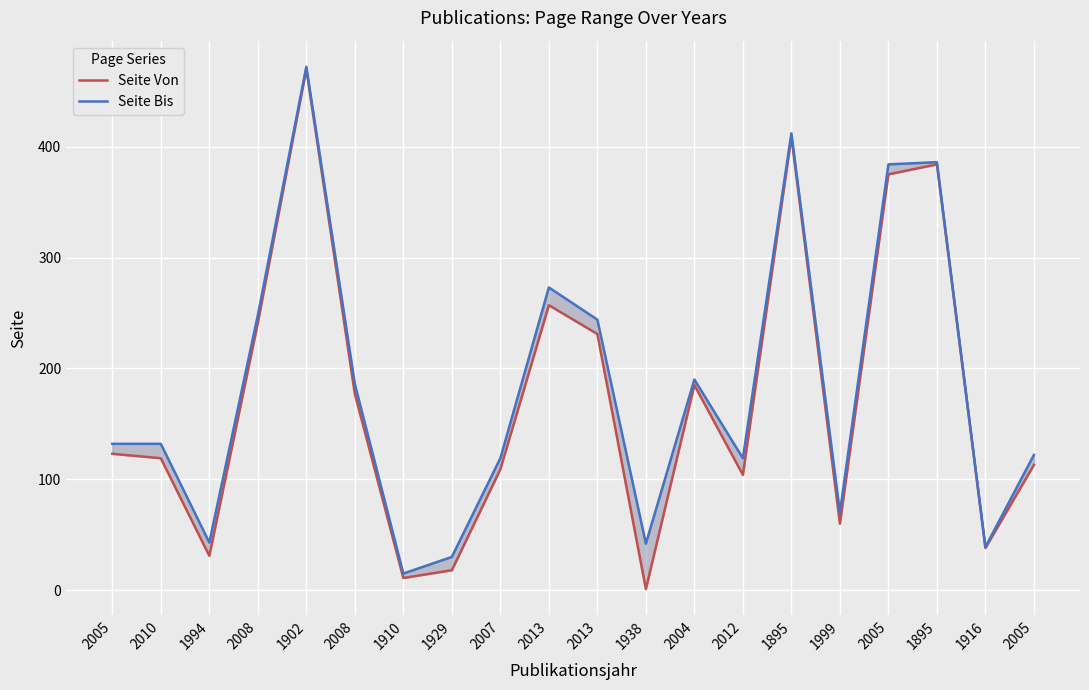

The value of Seite Von at 2004 is 185. True or false?

True